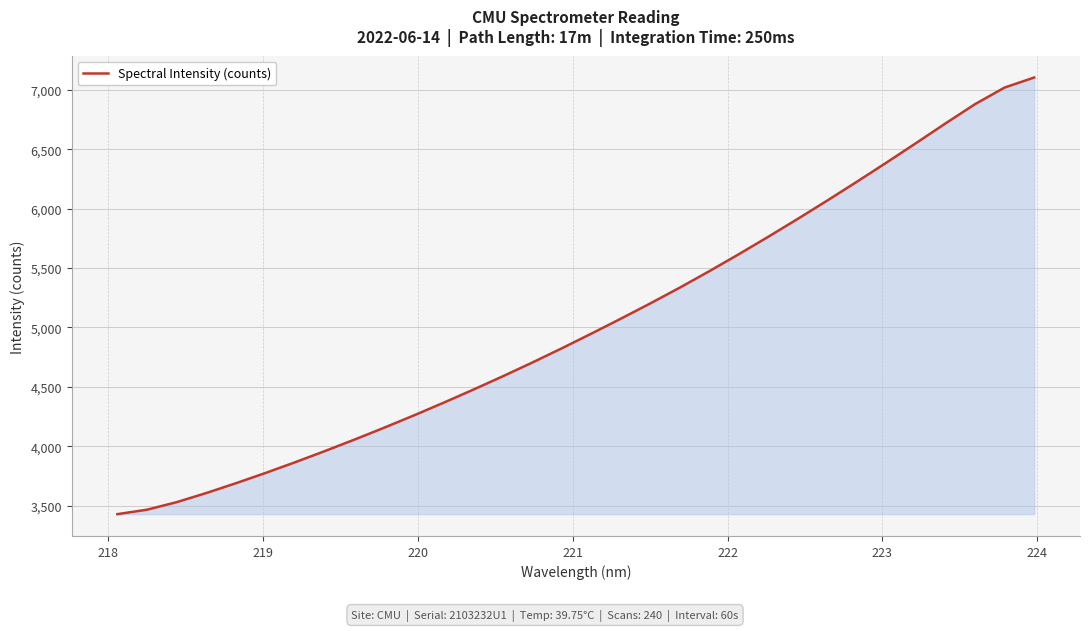

What is the greatest value displayed?

7103.0